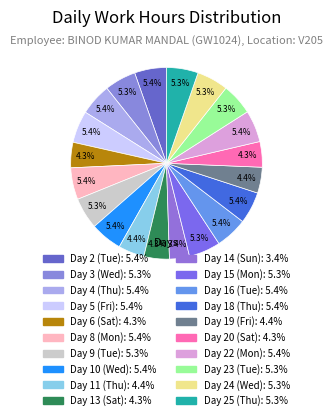

Does Day 9 (Tue) account for over 50% of the chart?

No